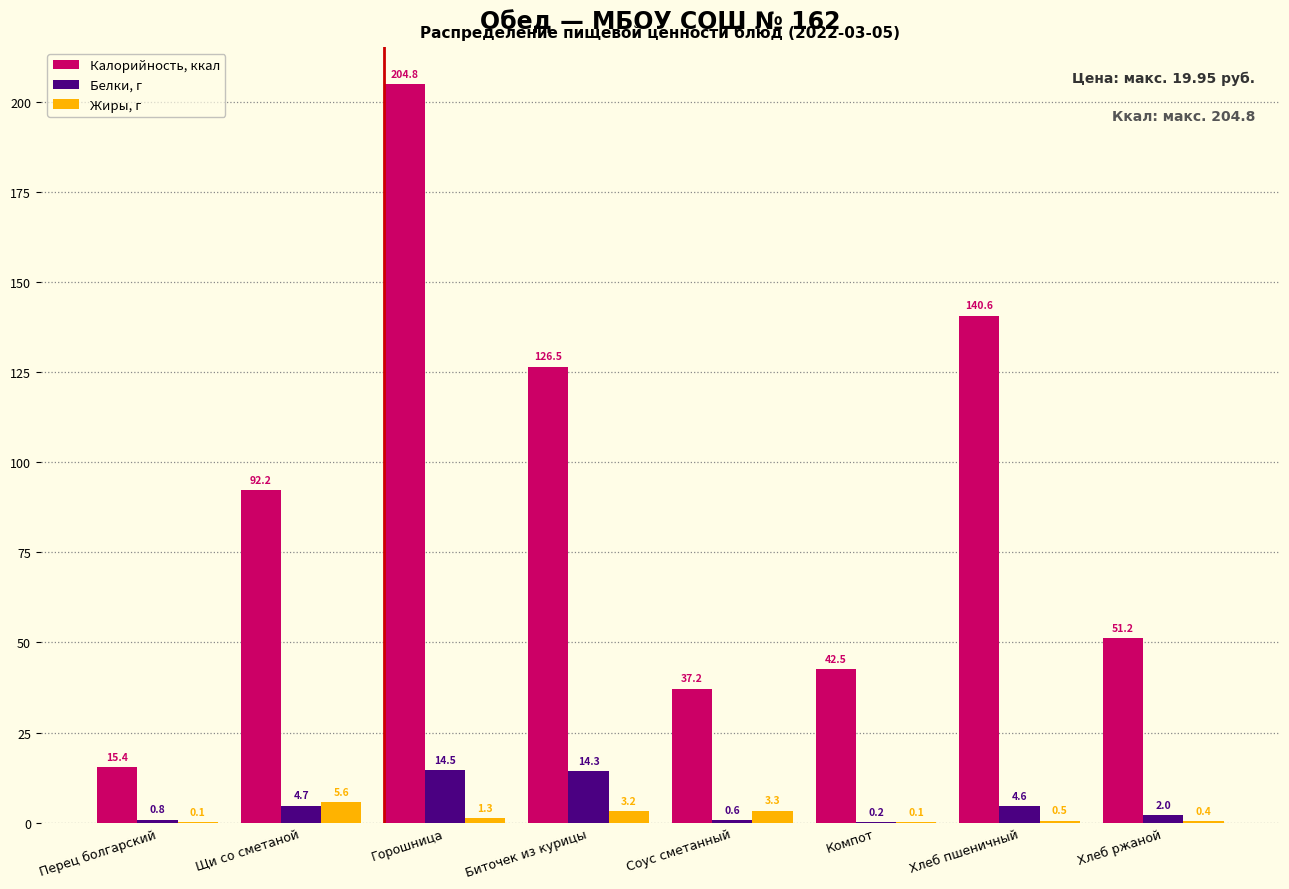

Reading right to left, extract all data points from this chart.

Калорийность, ккал: Хлеб ржаной=51.2	Хлеб пшеничный=140.6	Компот=42.5	Соус сметанный=37.2	Биточек из курицы=126.5	Горошница=204.8	Щи со сметаной=92.2	Перец болгарский=15.4
Белки, г: Хлеб ржаной=2.0	Хлеб пшеничный=4.6	Компот=0.2	Соус сметанный=0.6	Биточек из курицы=14.3	Горошница=14.5	Щи со сметаной=4.7	Перец болгарский=0.8
Жиры, г: Хлеб ржаной=0.4	Хлеб пшеничный=0.5	Компот=0.1	Соус сметанный=3.3	Биточек из курицы=3.2	Горошница=1.3	Щи со сметаной=5.6	Перец болгарский=0.1